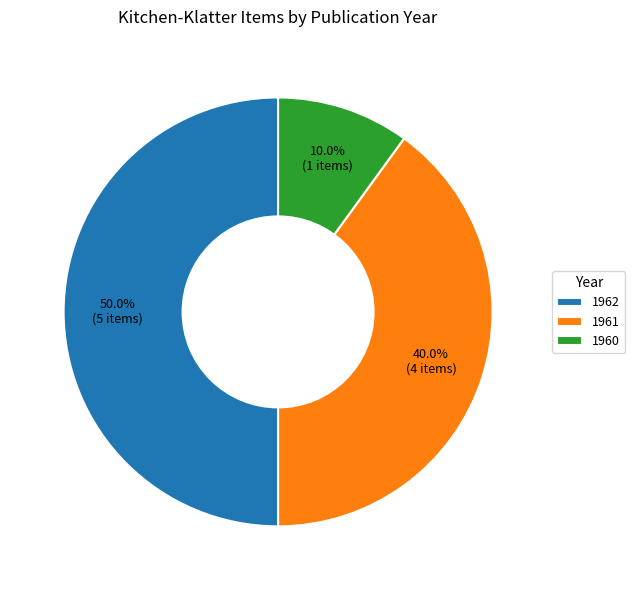

To the nearest percent, what portion does 1960 represent?

10%